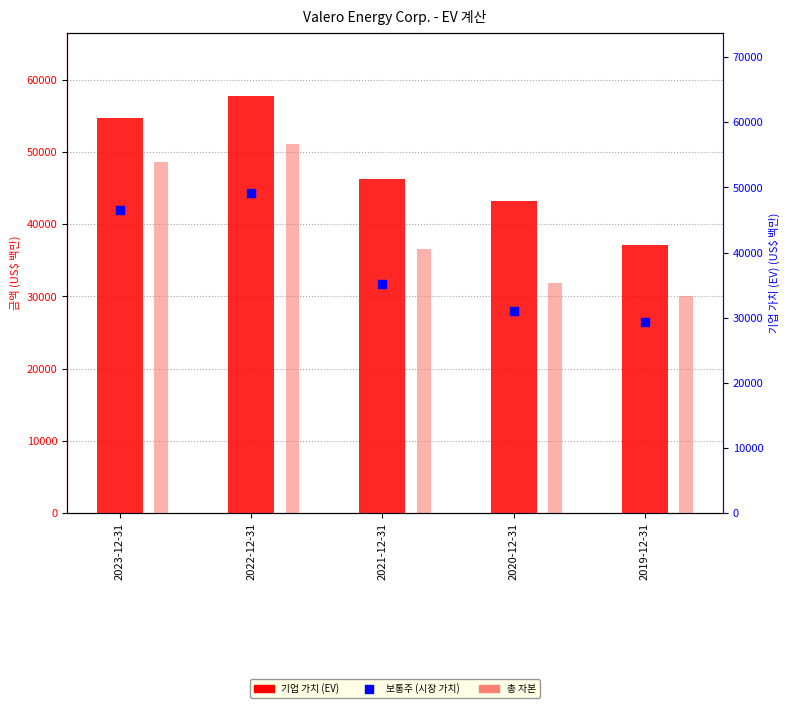

Which series has the largest Y range (max minus min)?

총 자본